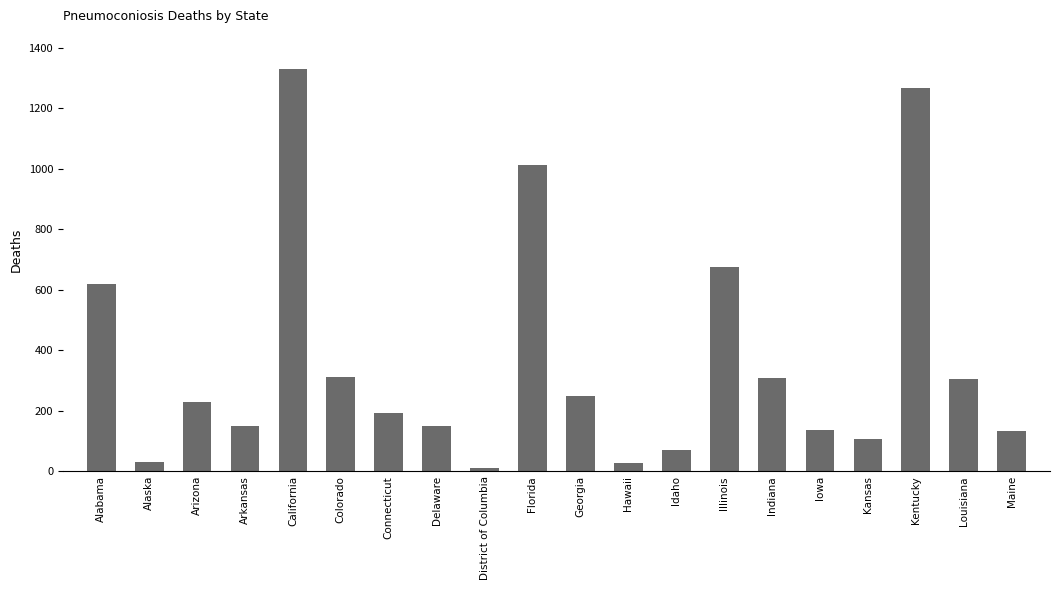

True or false: the data shows 1013 at Florida.

True